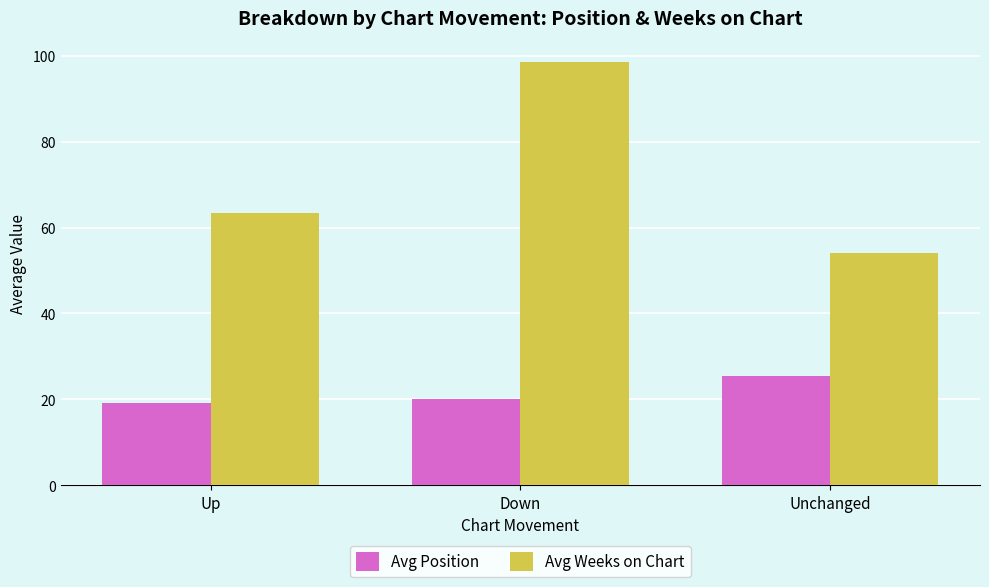

What is the total value across all series at Down?

118.7